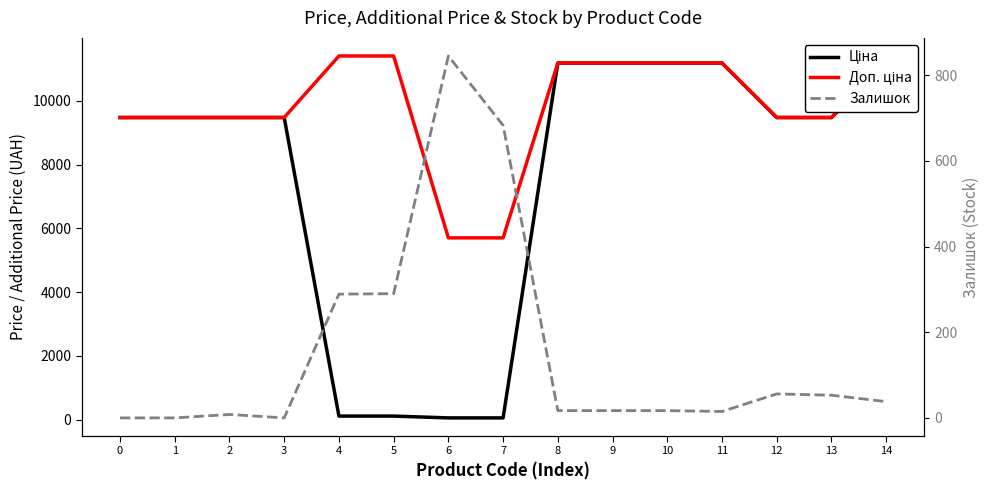

Reading left to right, list all the values displayed in this chart.

Ціна: 9480.1	9480.1	9480.1	9480.1	114.1	114.1	57.0	57.0	11188.2	11188.2	11188.2	11188.2	9480.1	9480.1	11188.2
Доп. ціна: 9480.1	9480.1	9480.1	9480.1	11410.0	11410.0	5705.0	5705.0	11188.2	11188.2	11188.2	11188.2	9480.1	9480.1	11188.2
Залишок: 0.0	0.0	8.0	0.0	289.0	290.0	845.0	683.0	17.0	17.0	17.0	15.0	56.0	53.0	38.0